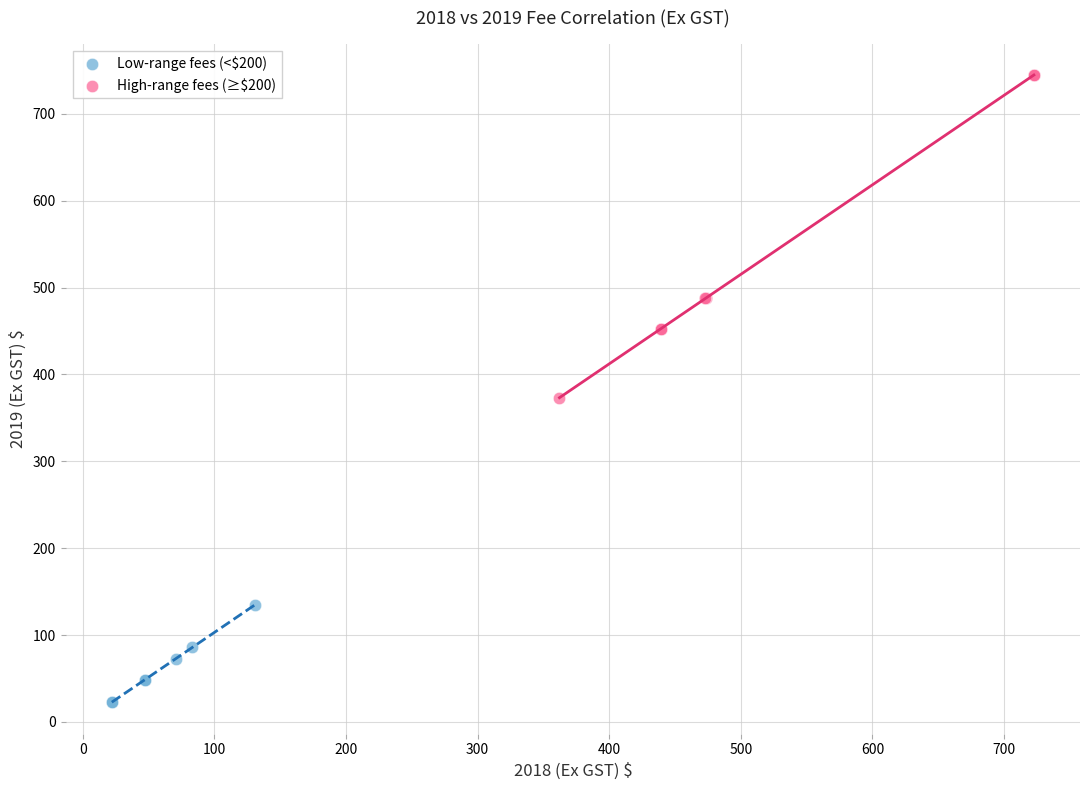

Which series contains the highest Y value?

High-range fees (≥$200)